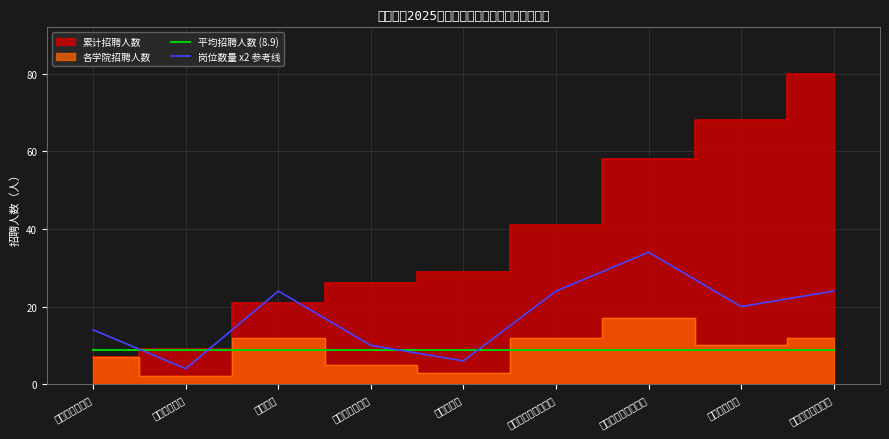

At which category does 岗位数量 x2 参考线 reach its first local peak?

体育学院